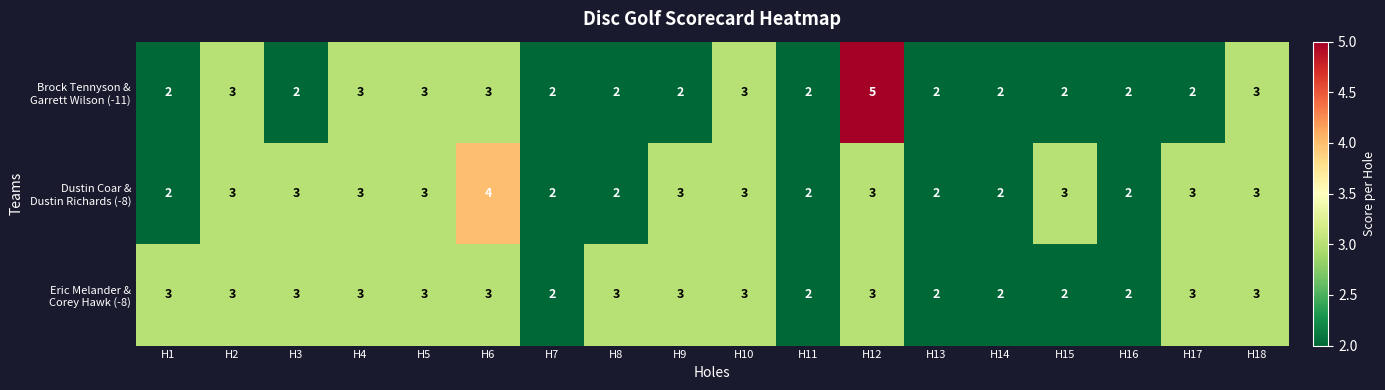

At which category is the sum across all series the highest?

H12